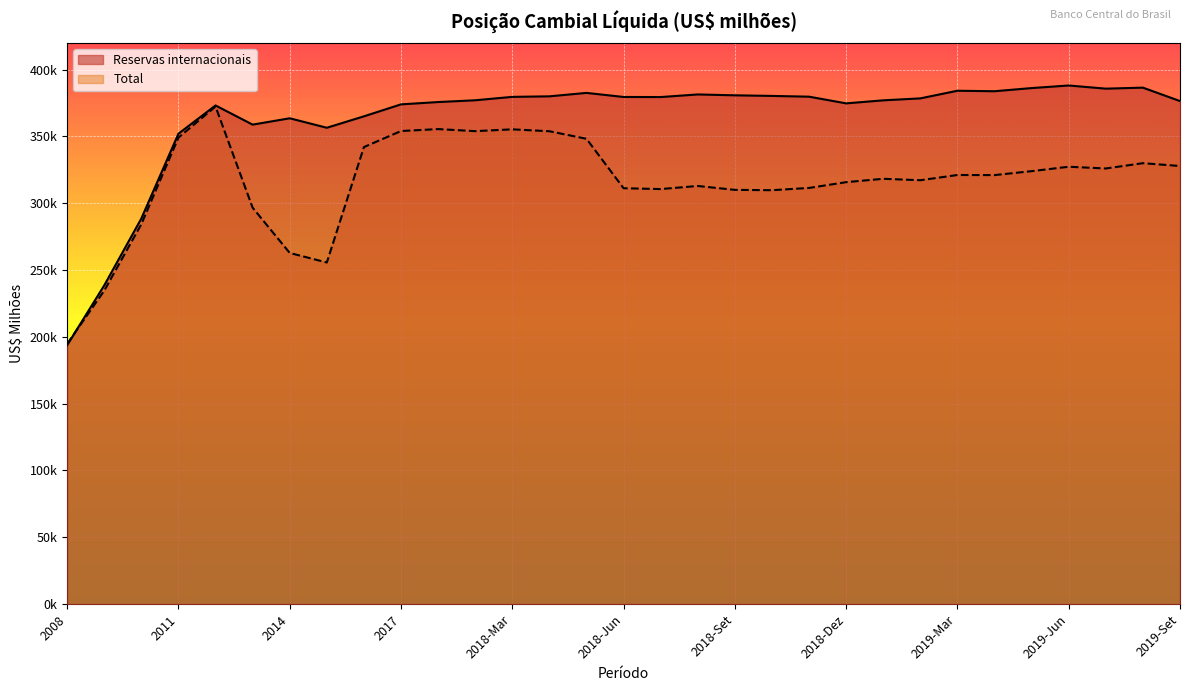

What is the label of the 3rd point from the right?

2019-Jul